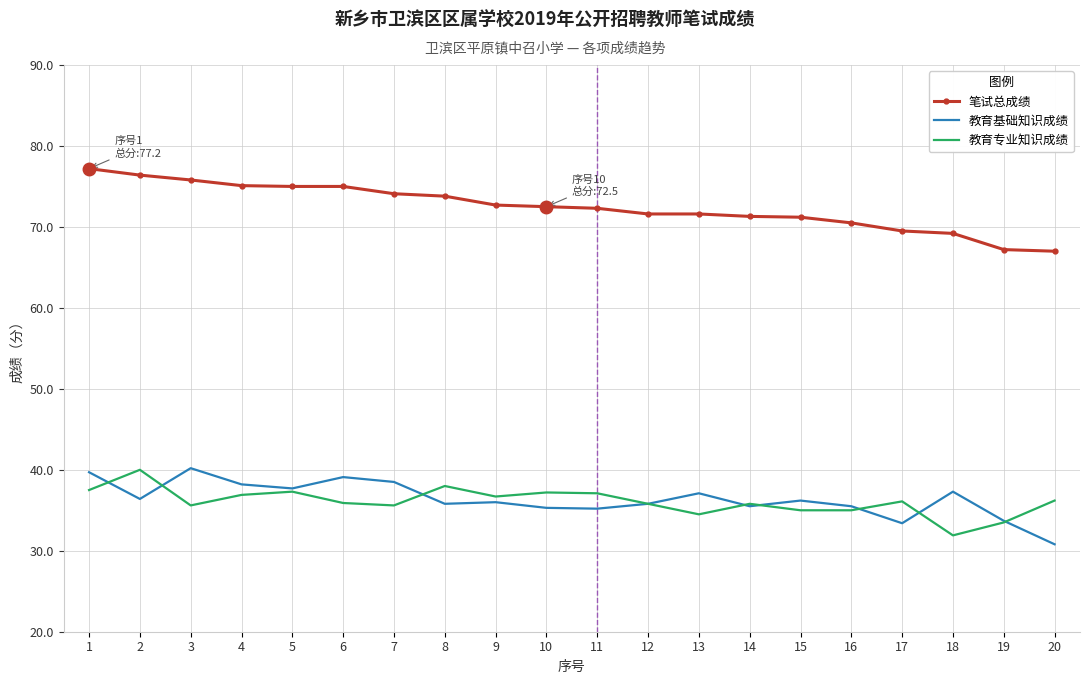

What is the difference between the highest and lowest values at 10?

37.2